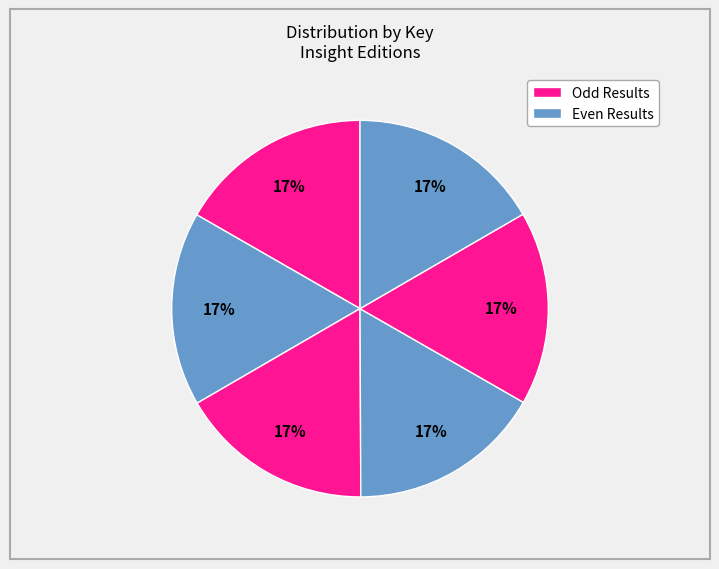

Count the number of slices in the pie.

6